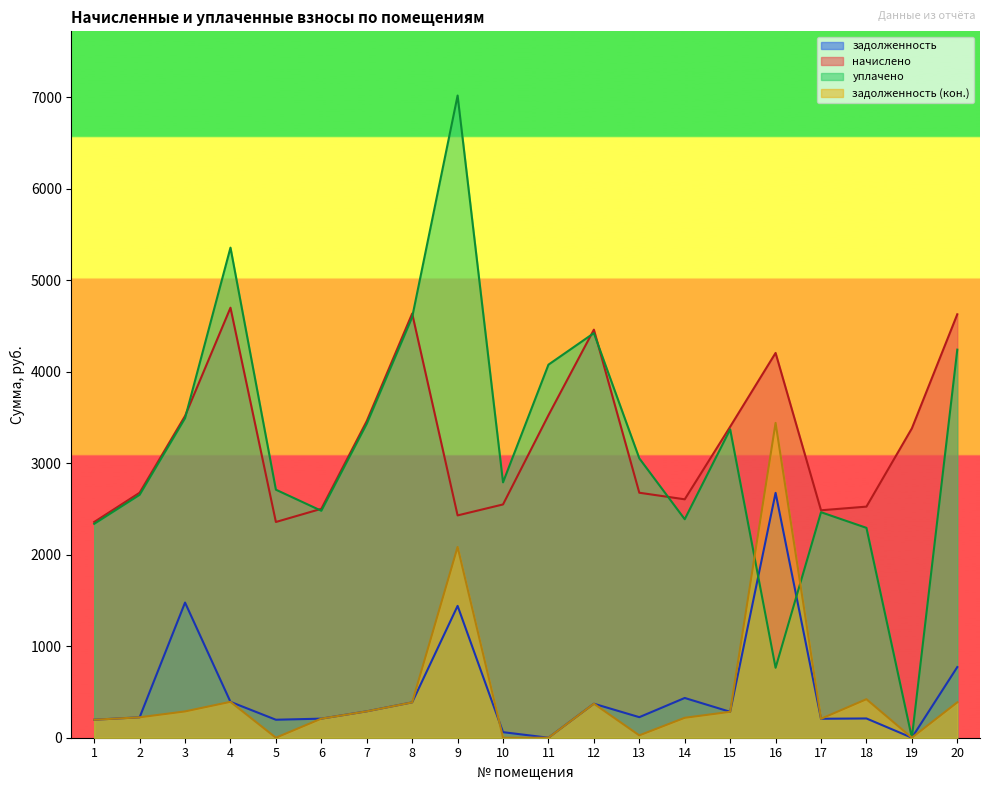

What is the difference between the highest and lowest values at 2?

2454.2